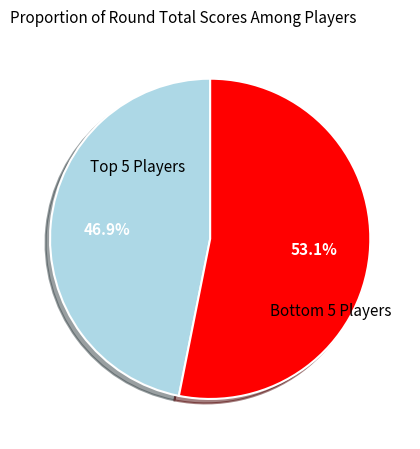

Is there any slice that represents more than half of the pie?

Yes